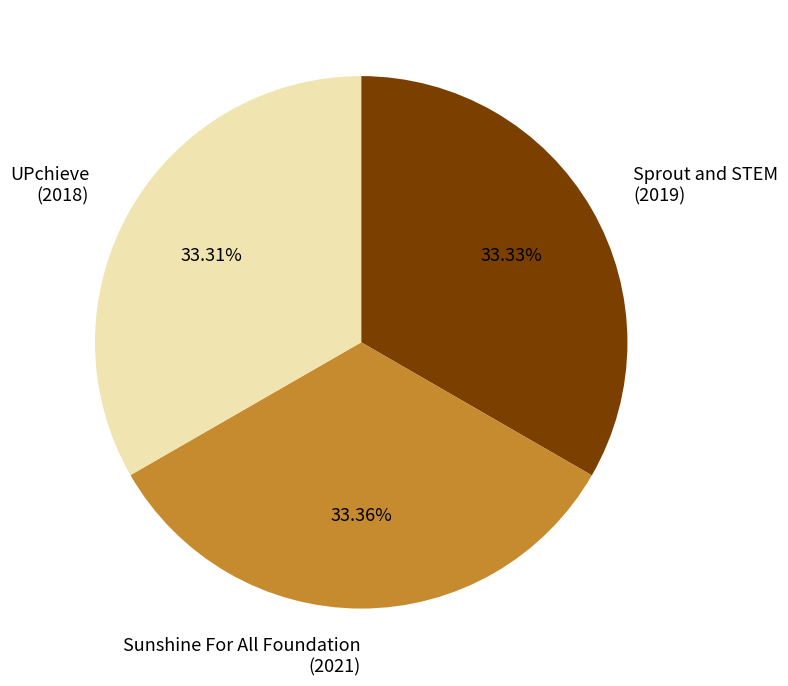

Does any single category account for the majority?

No